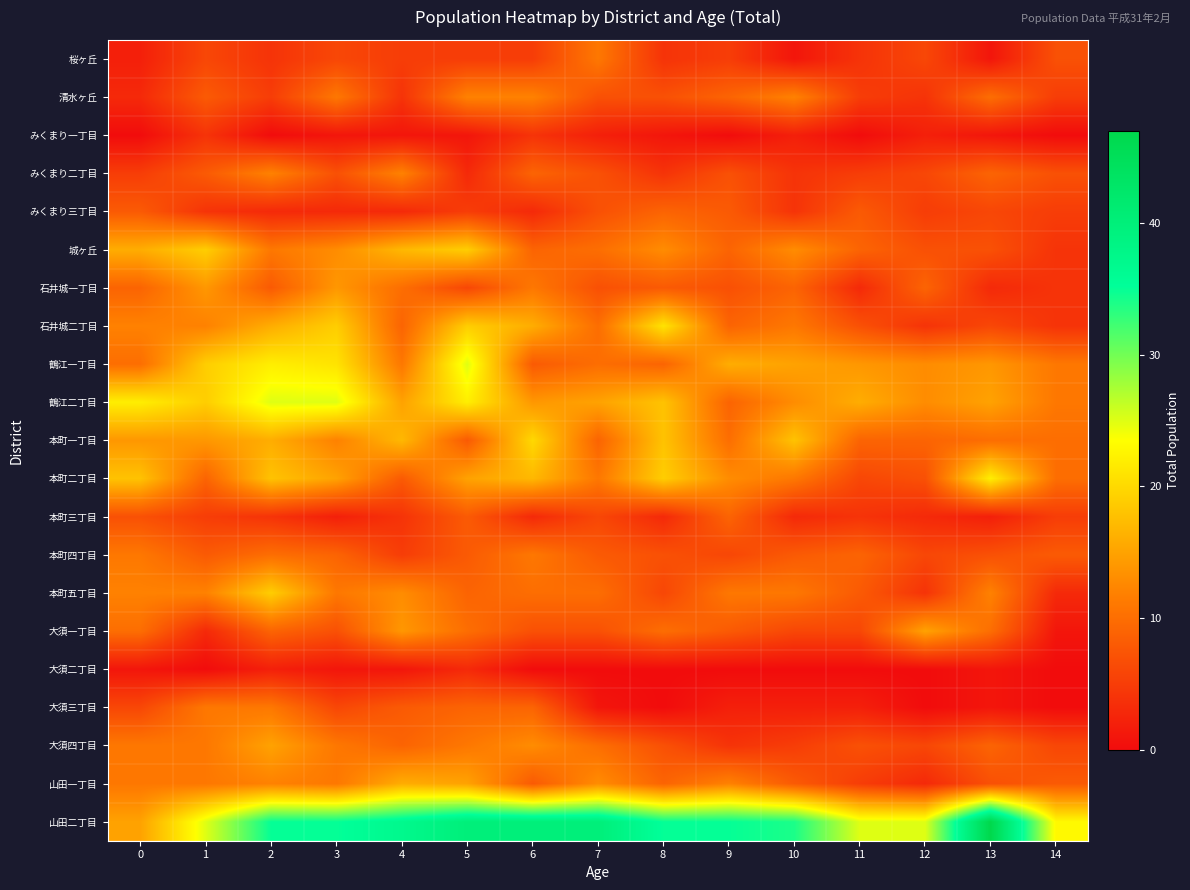

At which category does the chart reach its peak across all series?

13